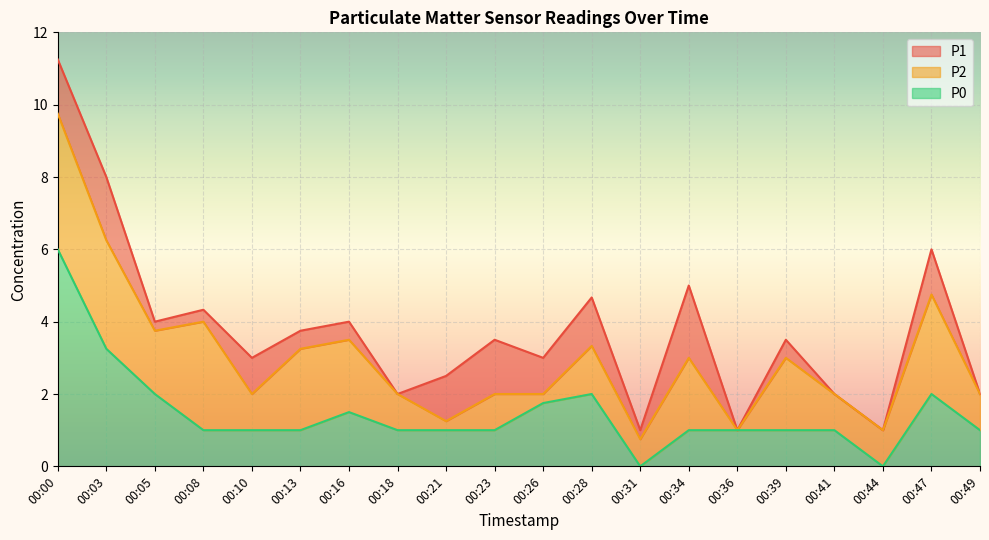

What is the value of the P1 point at the 1st from the left?

11.2